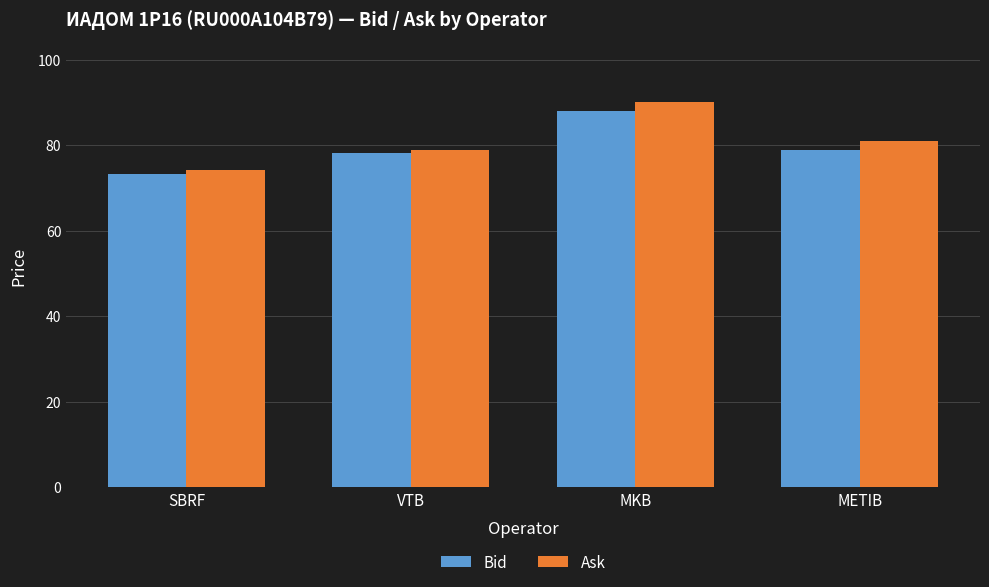

Rank the series by their maximum value, from lowest to highest.

Bid, Ask